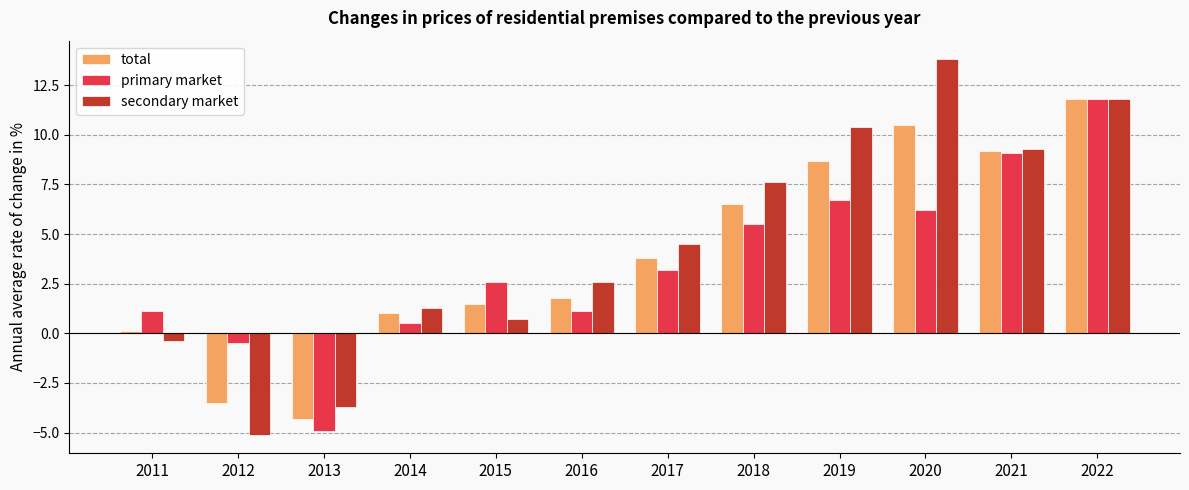

Which series has the largest total across all categories?

secondary market